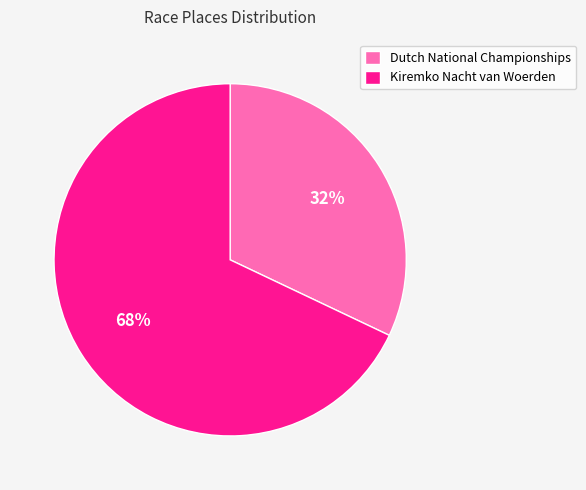

To the nearest percent, what is the combined percentage of Kiremko Nacht van Woerden and Dutch National Championships?

100%